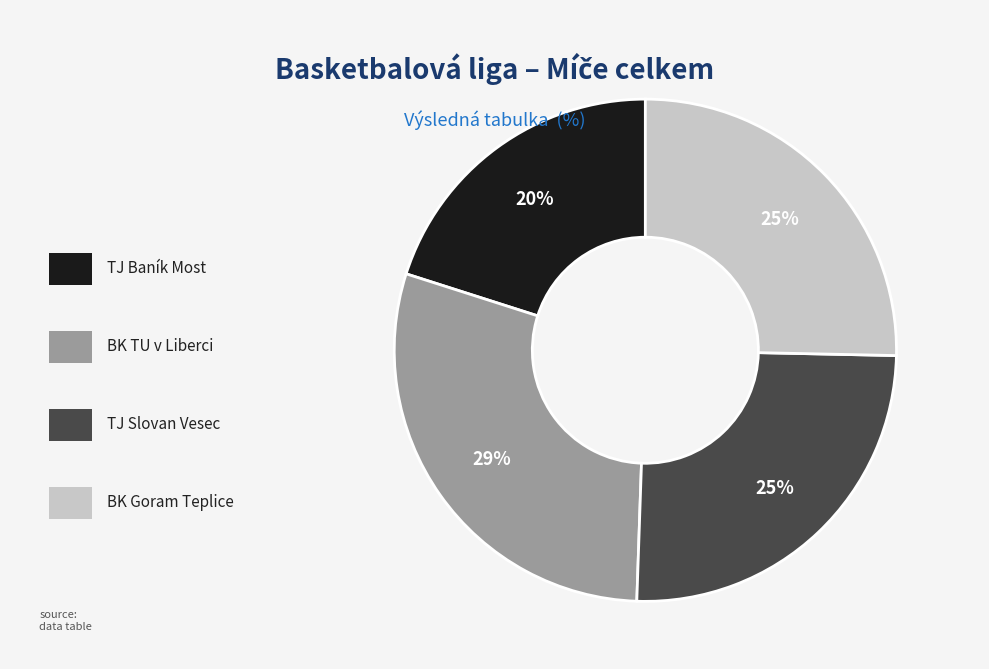

Is there a majority slice in this chart?

No